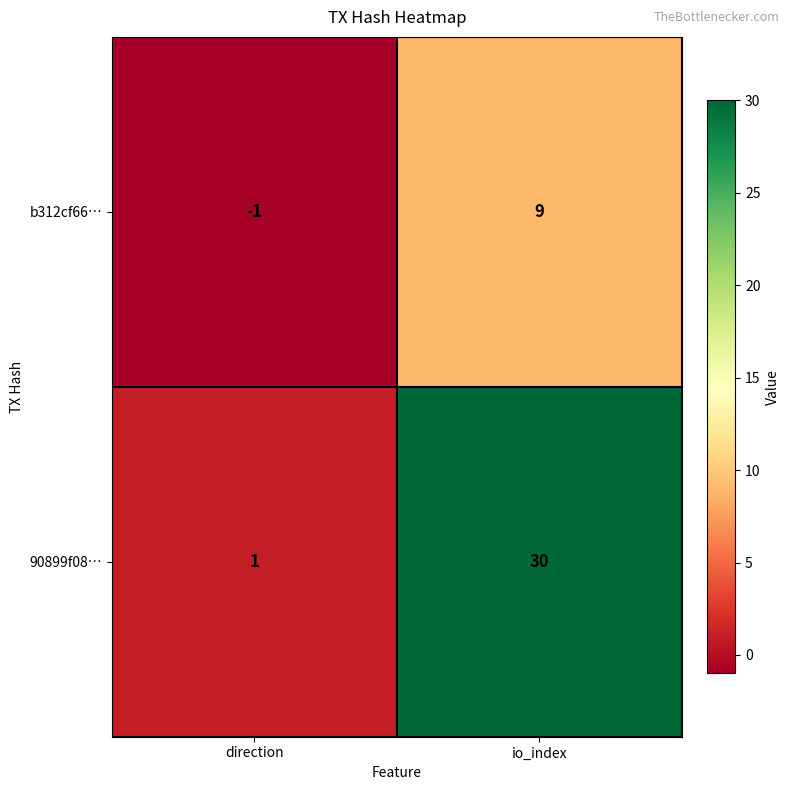

What is the minimum value shown in the chart?

-1